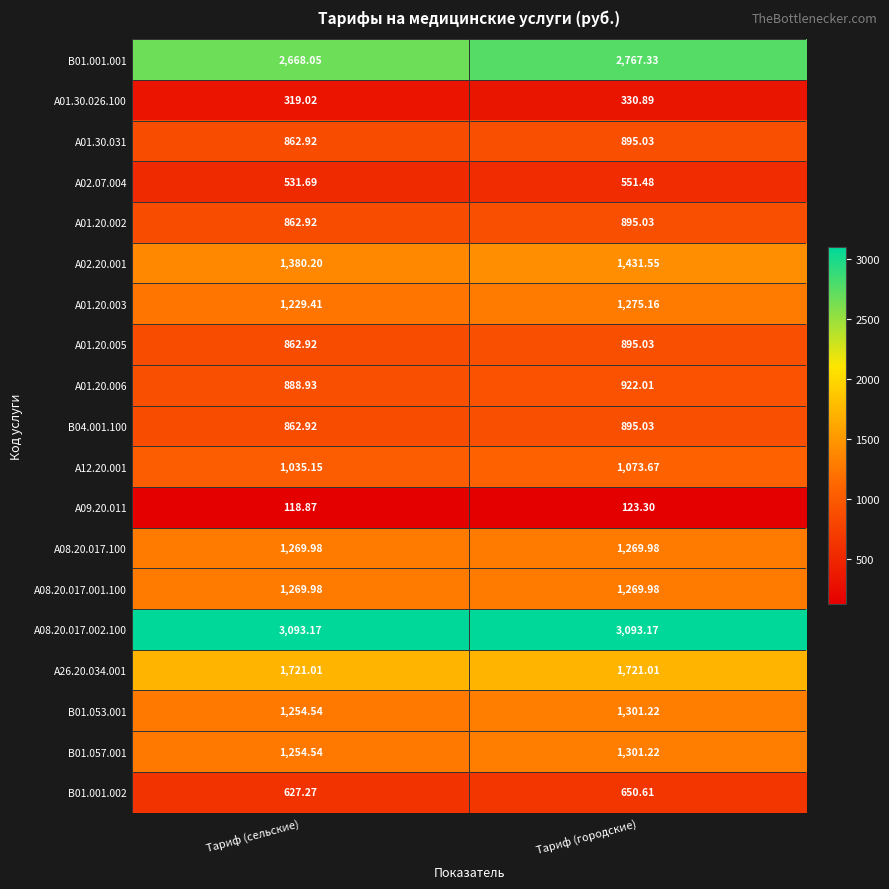

At which category does the chart reach its minimum across all series?

Тариф (сельские)